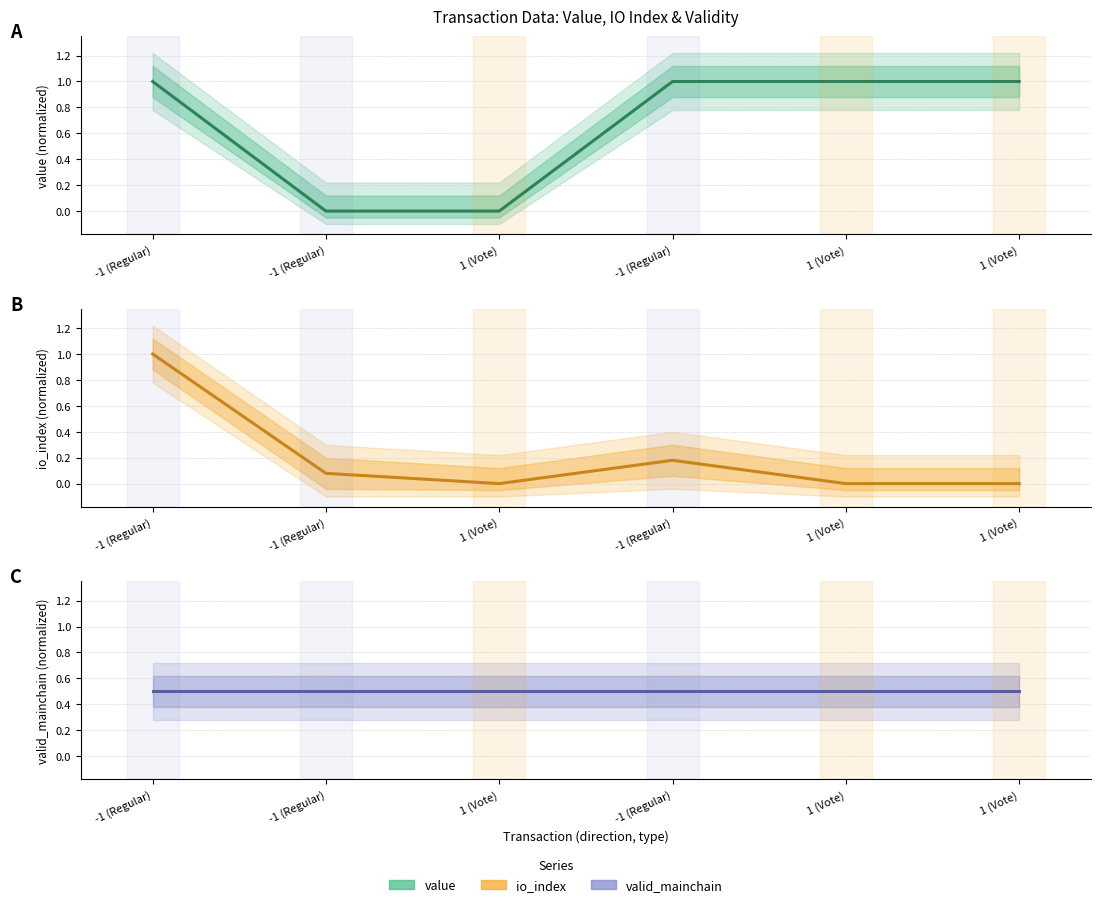

What is the total value across all series at 1 (Vote)?

0.5